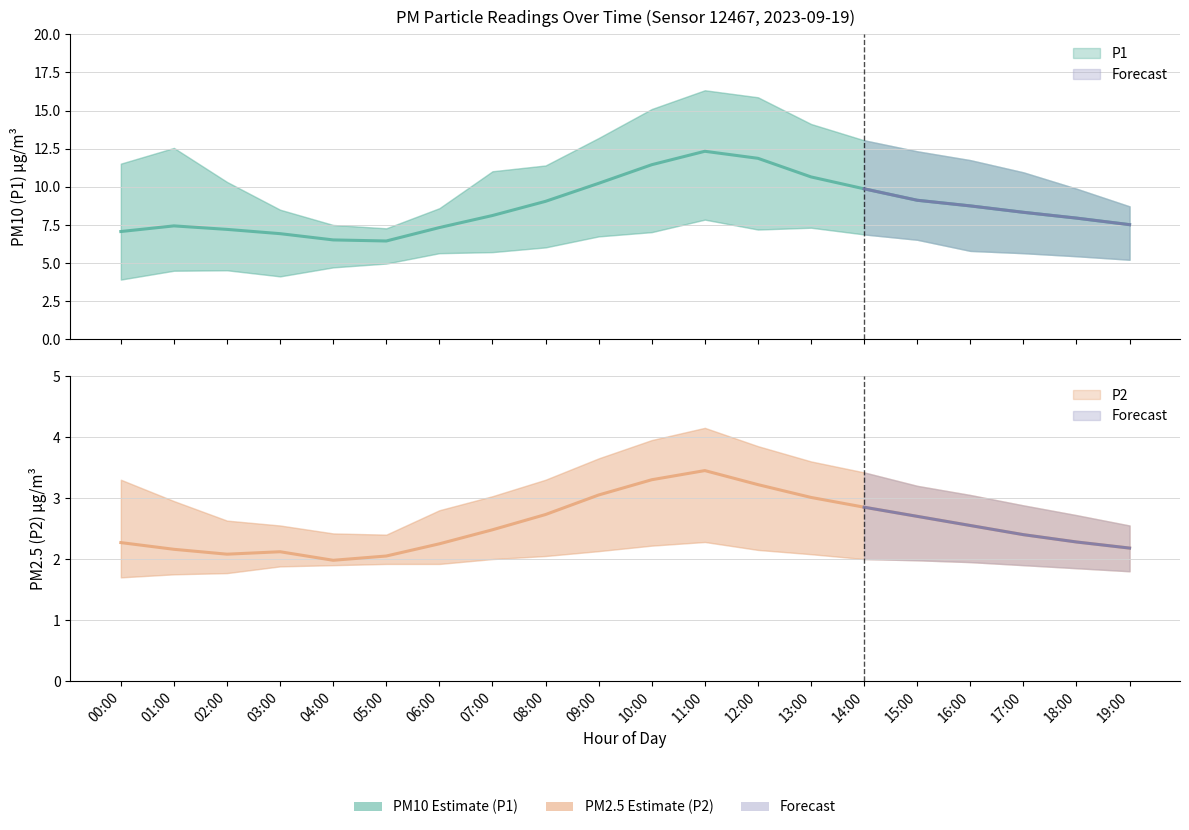

Where is the first local maximum for P1?

01:00